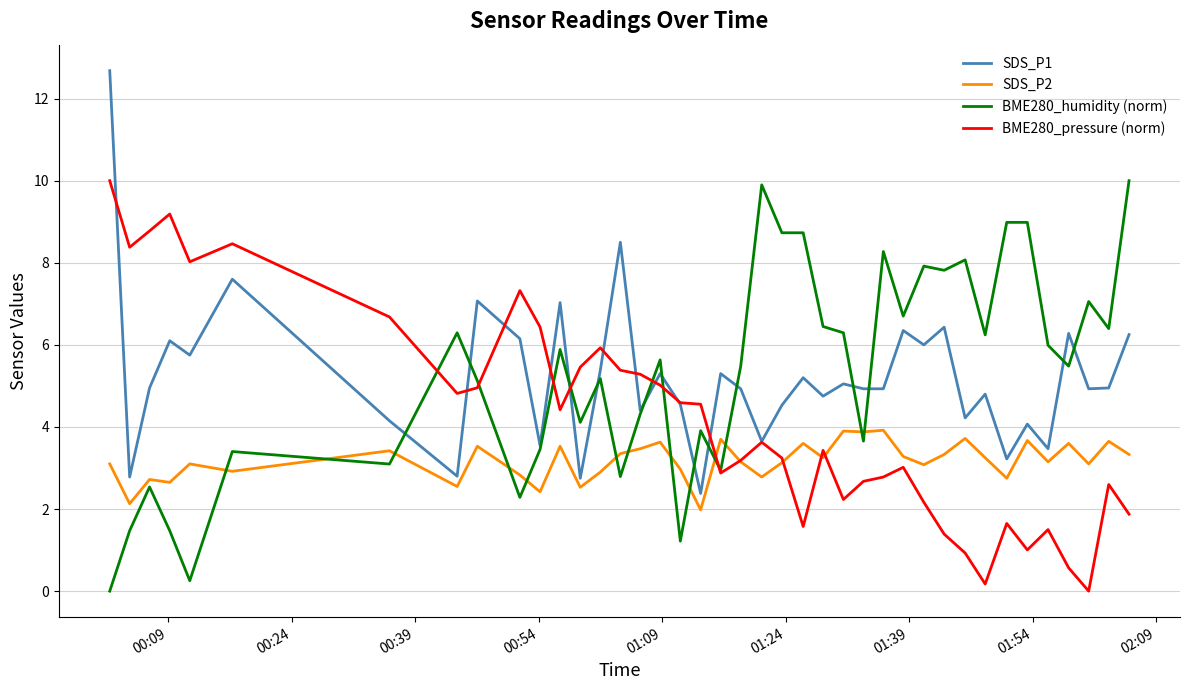

What is the maximum value shown in the chart?

12.7